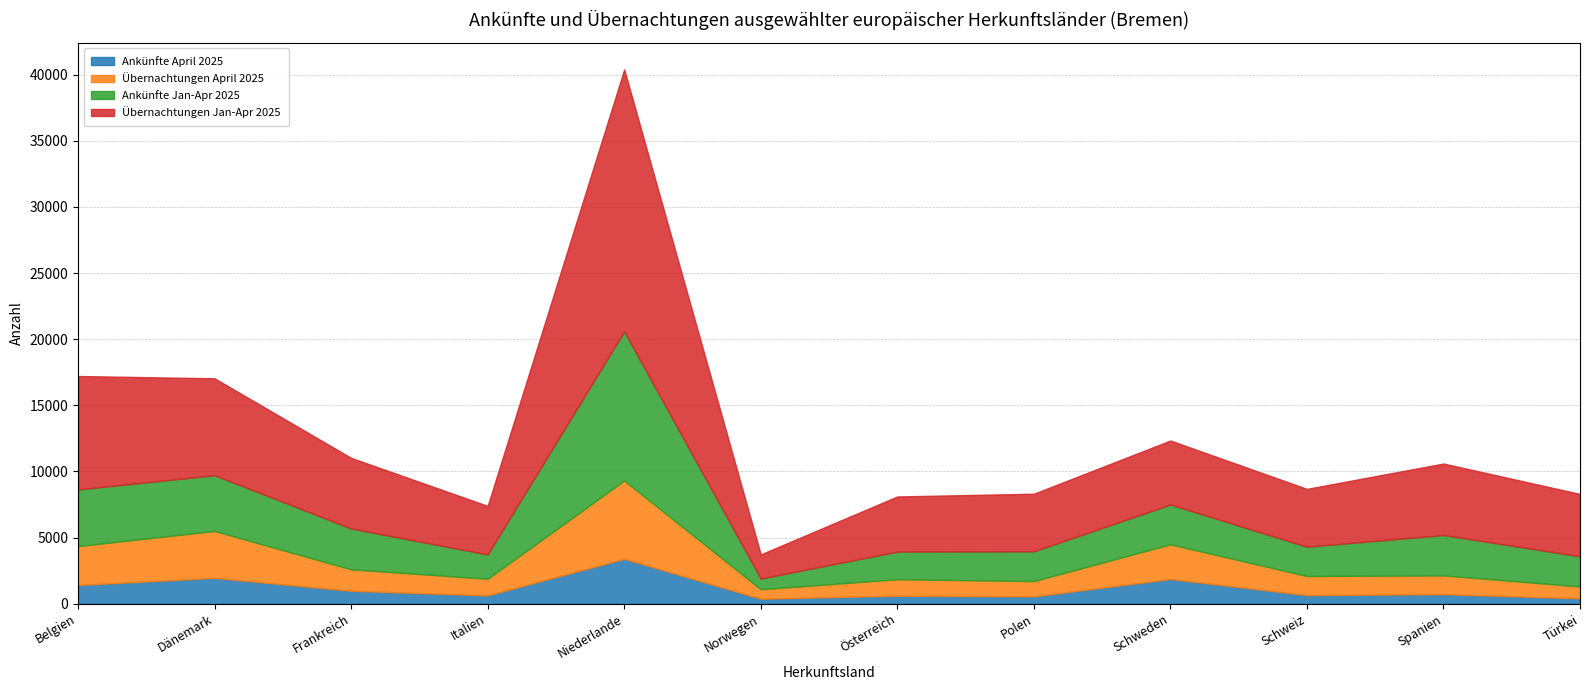

Which category has the highest value in the Ankünfte Jan-Apr 2025 series?

Niederlande